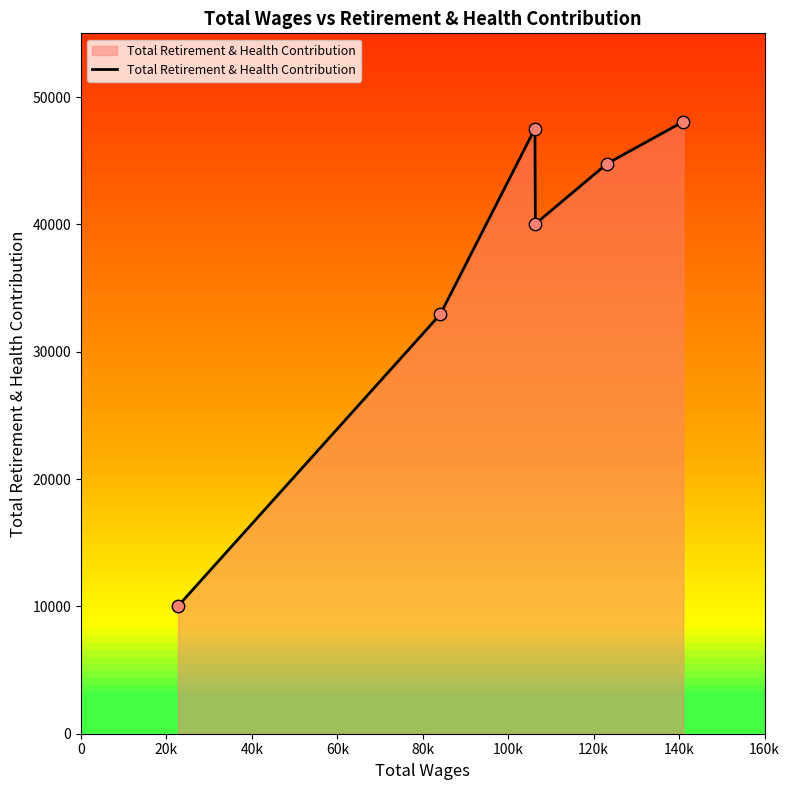

What is the greatest value displayed?

48059